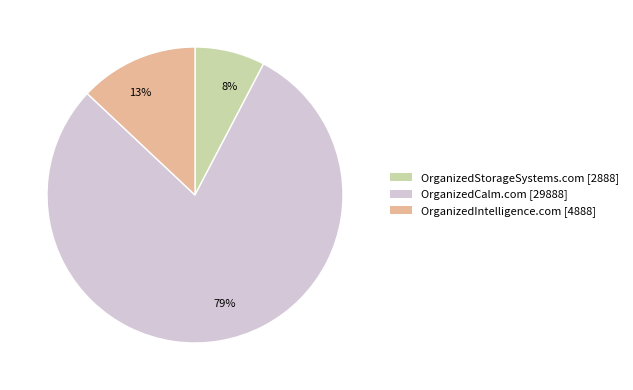

Which has a higher value, 79% or 8%?

79%